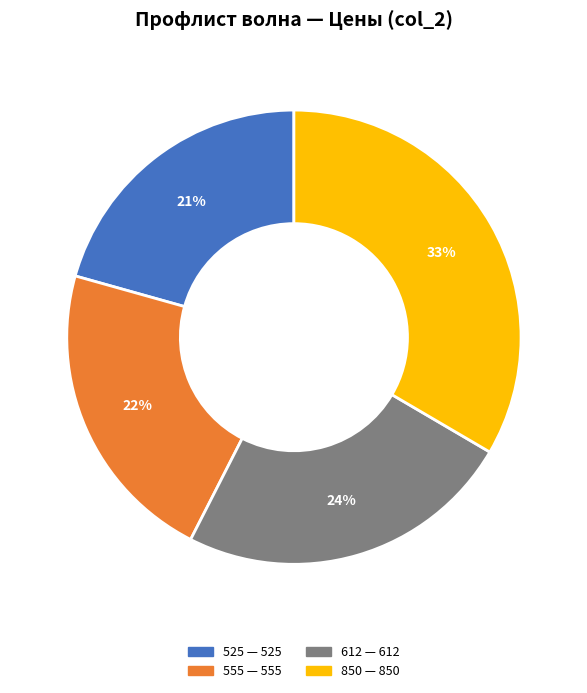

To the nearest percent, what is the average slice percentage?

25%